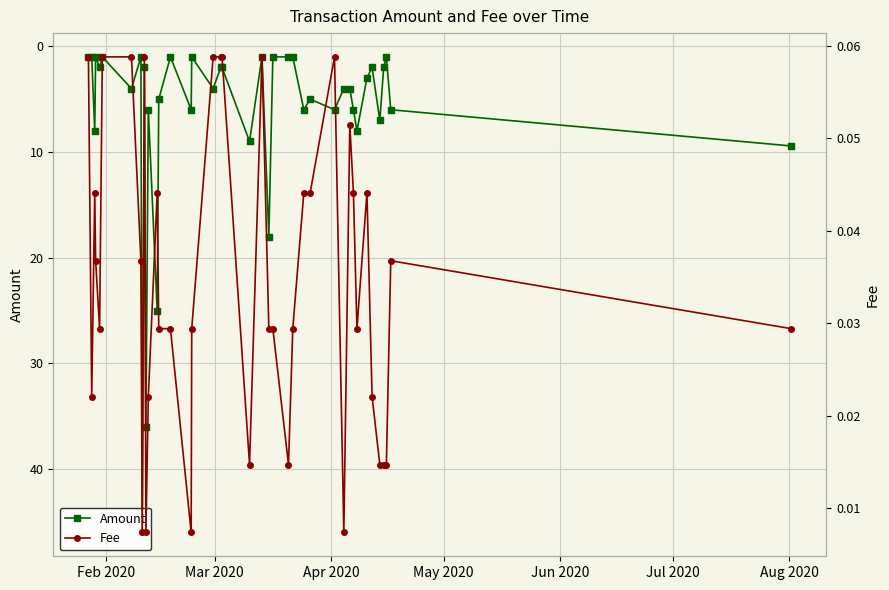

True or false: Amount and Fee intersect in this chart.

False